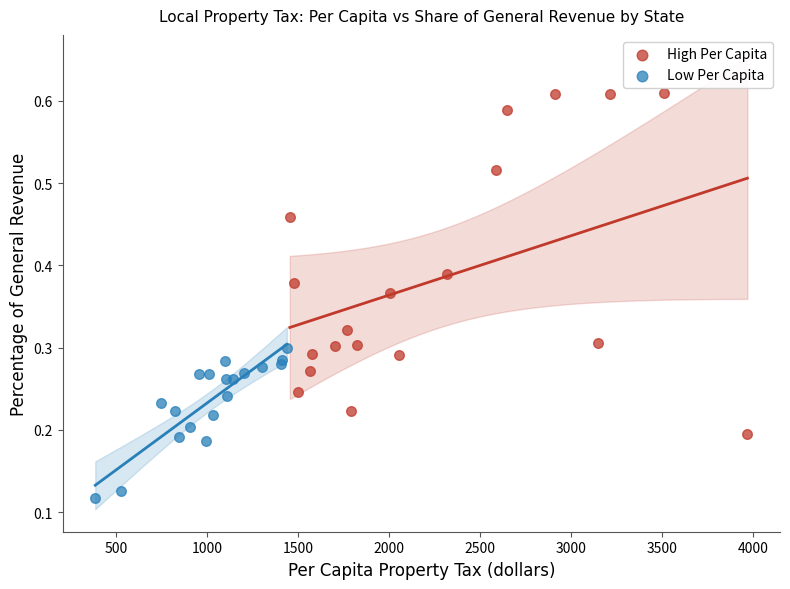

Which series contains the lowest Y value?

Low Per Capita